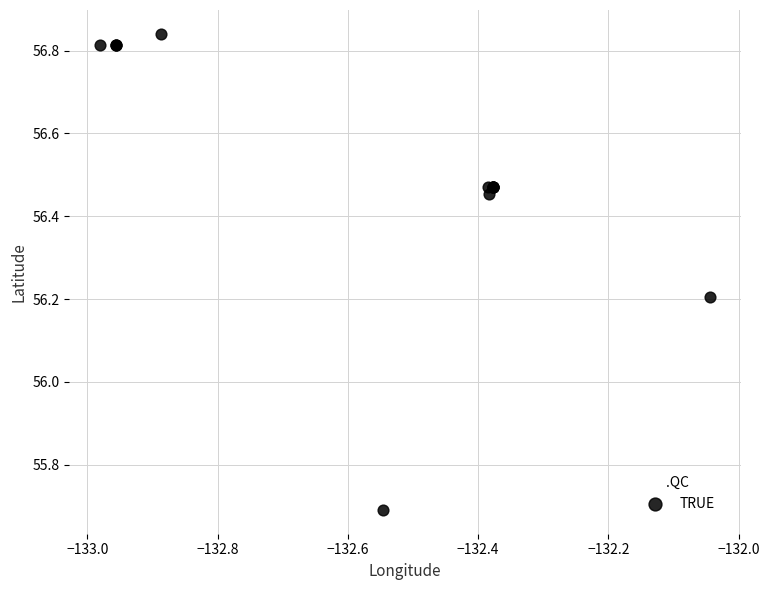

What Y value in the scatter plot is closest to 56?

56.2